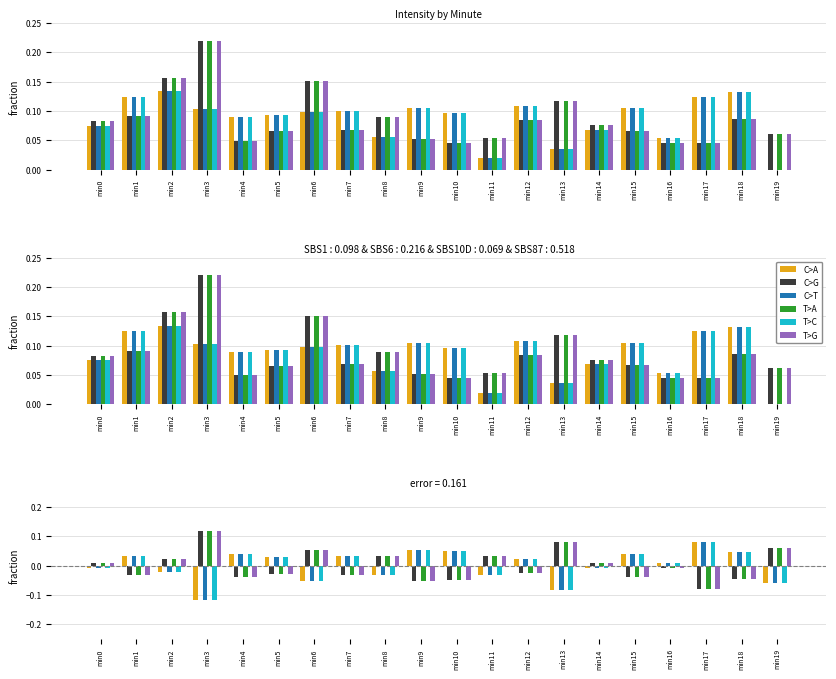

The value of C>G at min13 is 0.1. True or false?

True